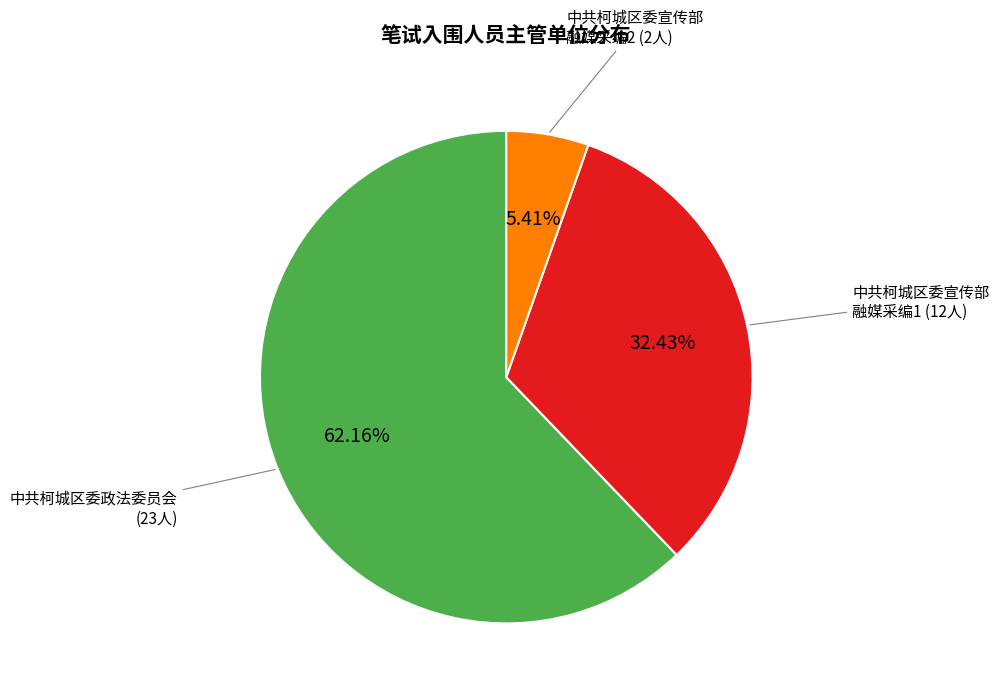

Does any single category account for the majority?

Yes